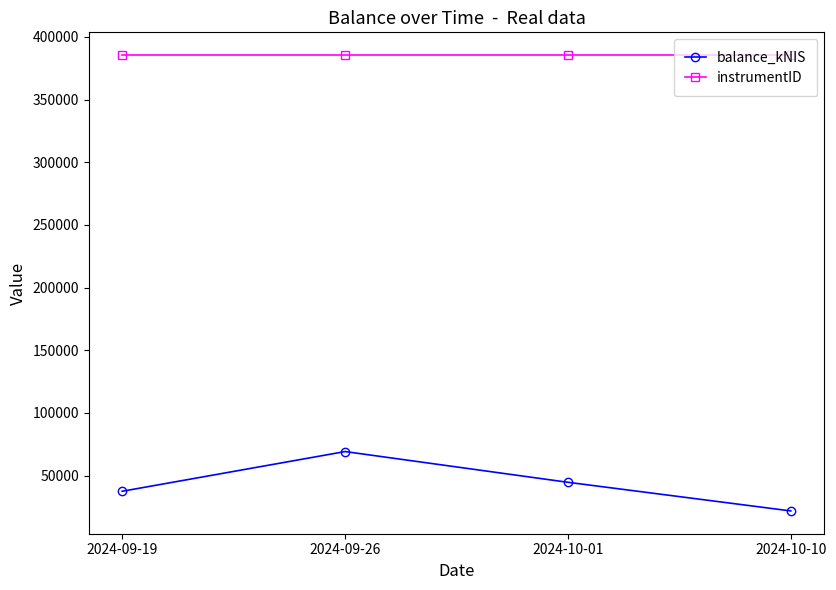

Reading left to right, extract all data points from this chart.

balance_kNIS: 2024-09-19=37468.5	2024-09-26=69145.6	2024-10-01=44620.8	2024-10-10=21772.4
instrumentID: 2024-09-19=385499.0	2024-09-26=385499.0	2024-10-01=385499.0	2024-10-10=385499.0